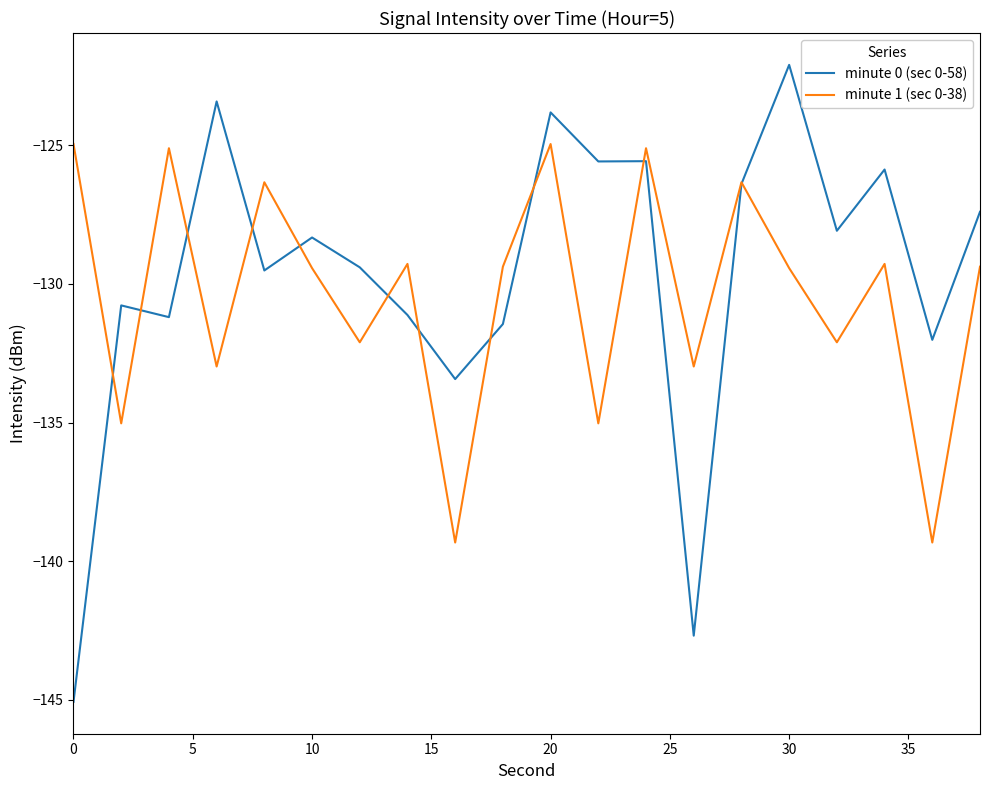

What is the difference between the second highest and minimum values in the minute 1 (sec 0-38) series?

14.4